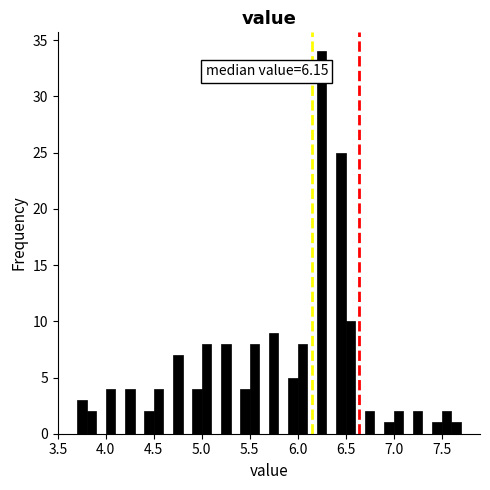

Read against the x-axis, roughly where is the centre of the tallest bar?

6.25